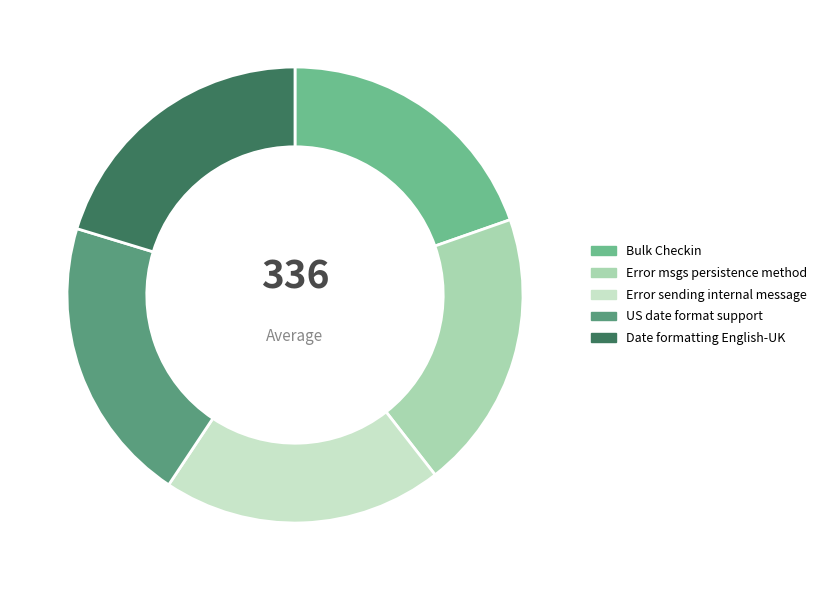

Do US date format support and Date formatting English-UK together represent more than half of the pie?

No